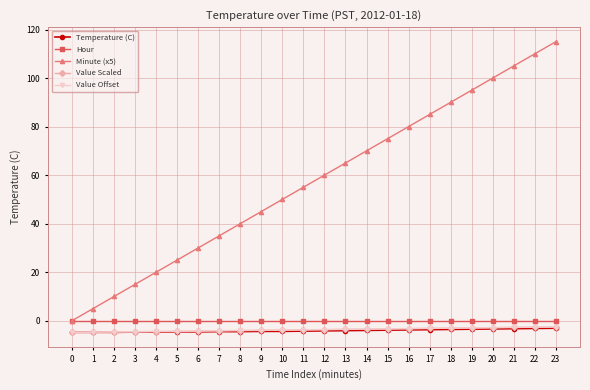

True or false: Temperature (C) and Minute (x5) cross at least once.

False